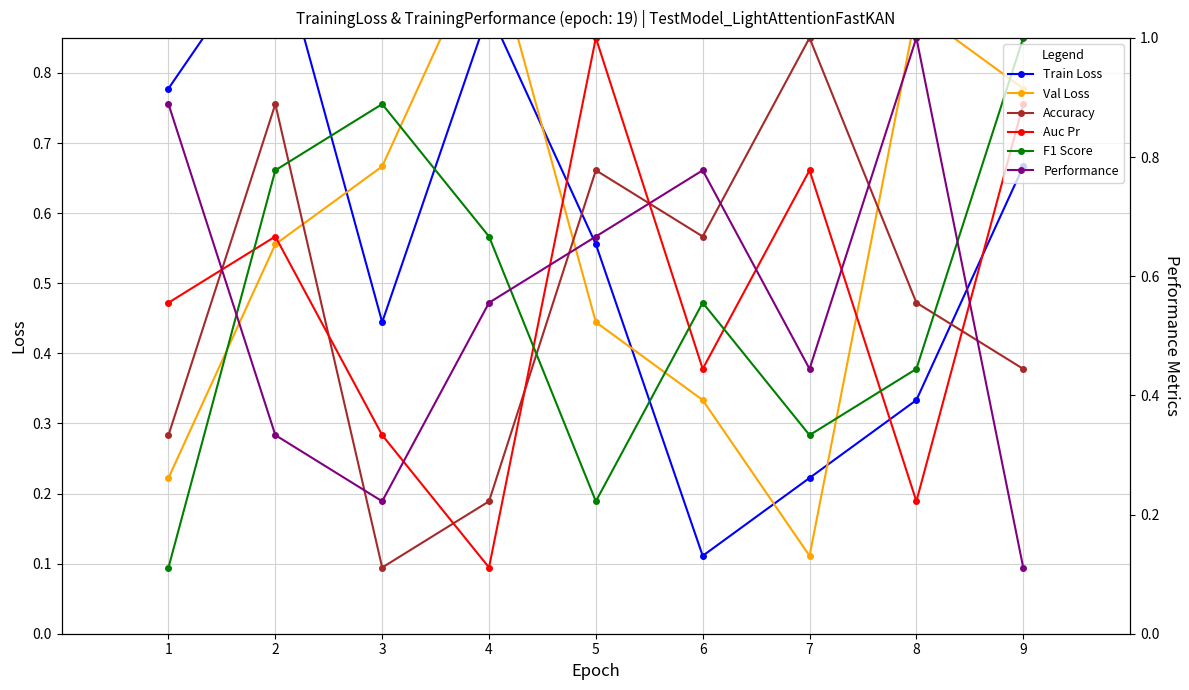

Reading left to right, transcribe all the data shown in this chart.

Train Loss: 1=0.8	2=1.0	3=0.4	4=0.9	5=0.6	6=0.1	7=0.2	8=0.3	9=0.7
Val Loss: 1=0.2	2=0.6	3=0.7	4=1.0	5=0.4	6=0.3	7=0.1	8=0.9	9=0.8
Accuracy: 1=0.3	2=0.9	3=0.1	4=0.2	5=0.8	6=0.7	7=1.0	8=0.6	9=0.4
Auc Pr: 1=0.6	2=0.7	3=0.3	4=0.1	5=1.0	6=0.4	7=0.8	8=0.2	9=0.9
F1 Score: 1=0.1	2=0.8	3=0.9	4=0.7	5=0.2	6=0.6	7=0.3	8=0.4	9=1.0
Performance: 1=0.9	2=0.3	3=0.2	4=0.6	5=0.7	6=0.8	7=0.4	8=1.0	9=0.1